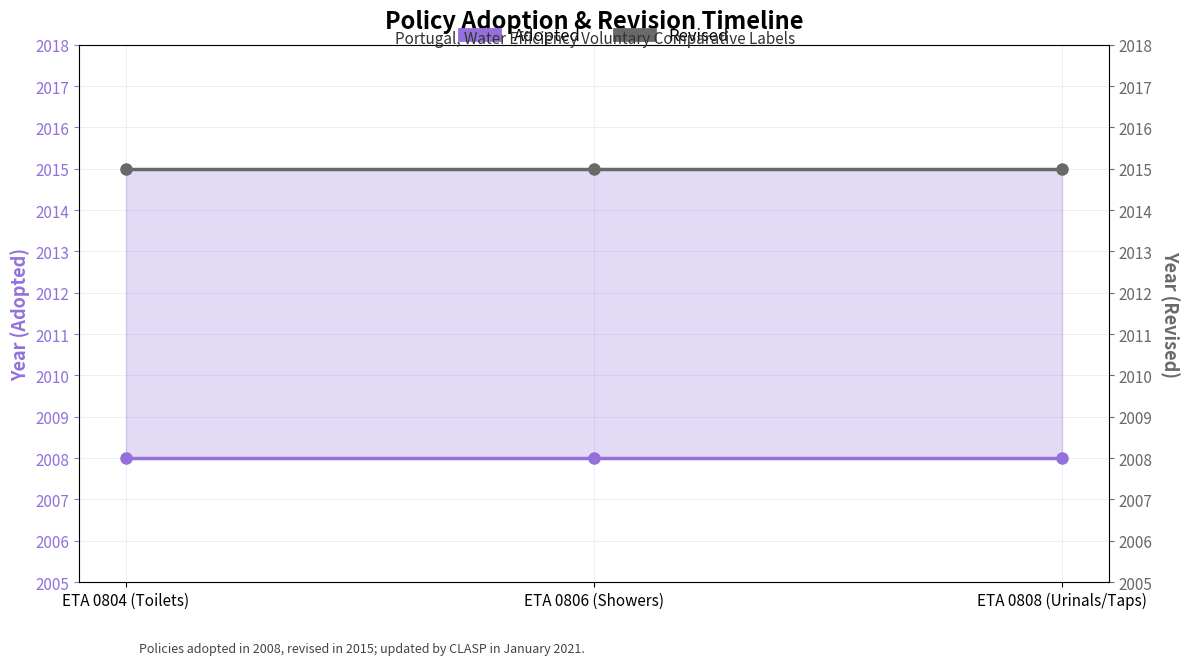

How many lines are shown in the chart?

2